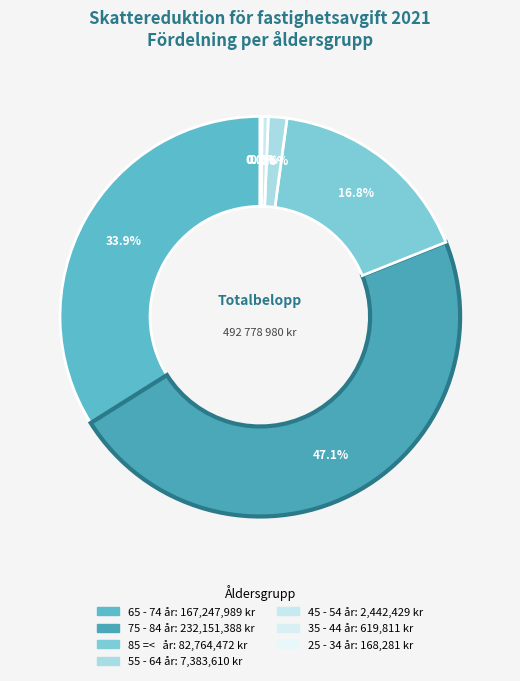

How many slices are in this pie chart?

7